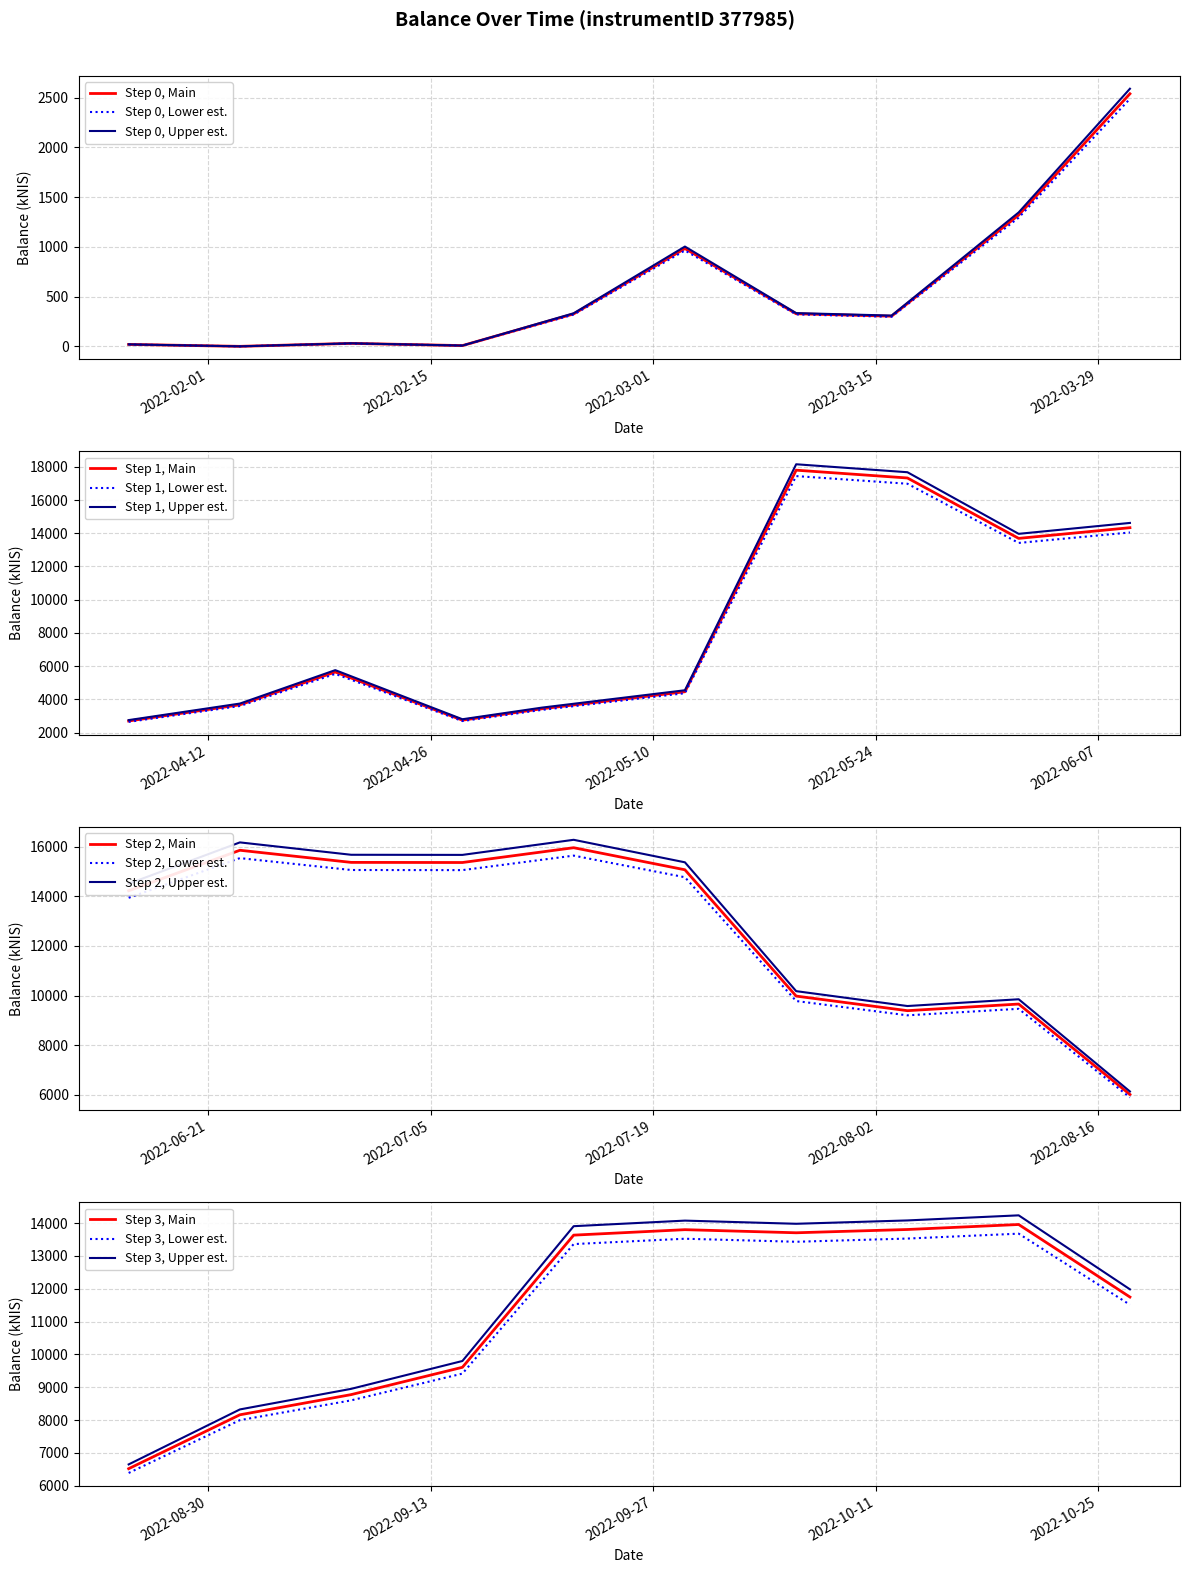

Reading left to right, what are all the values shown in this chart?

19.5	0.0	29.9	7.7	325.9	983.0	327.6	303.1	1319.4	2538.0	2699.9	3675.2	5647.7	2749.9	3435.8	4460.6	17795.0	17325.1	13690.1	14333.3	14229.9	15865.7	15375.7	15370.9	15968.4	15077.4	9976.9	9388.0	9655.8	6005.2	6517.9	8160.4	8775.4	9607.7	13634.8	13801.5	13706.8	13806.8	13958.9	11748.6